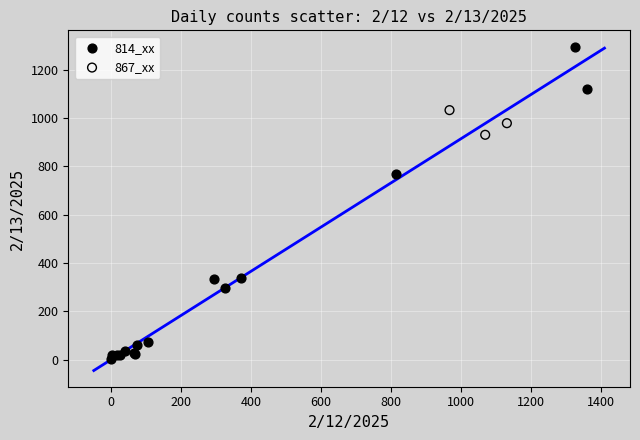

Which series has the widest spread of Y values?

814_xx